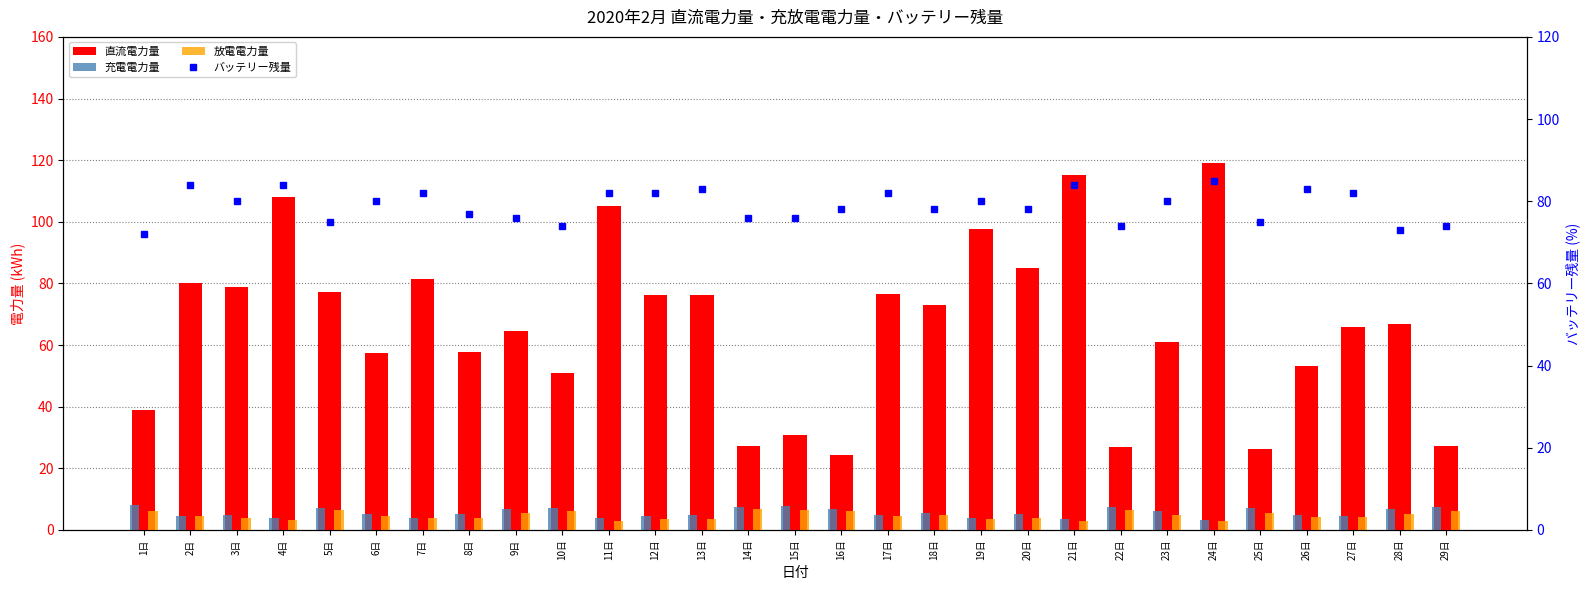

Rank the series by their maximum value, from lowest to highest.

放電電力量, 充電電力量, バッテリー残量, 直流電力量